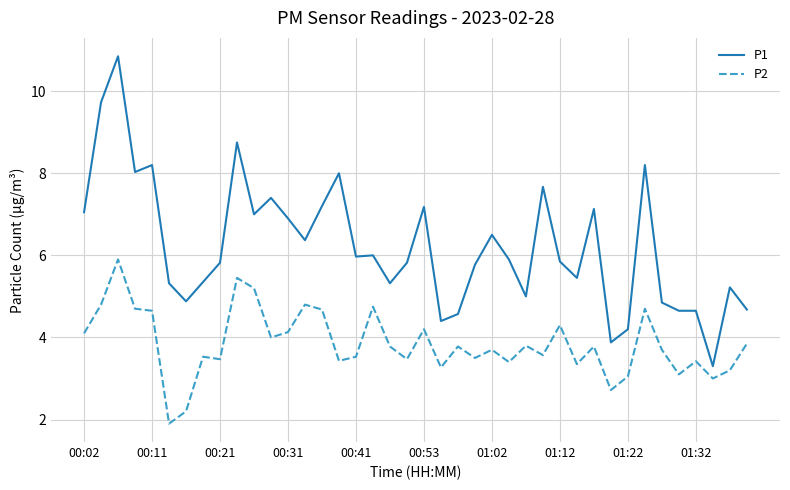

What is the minimum value shown in the chart?

1.9